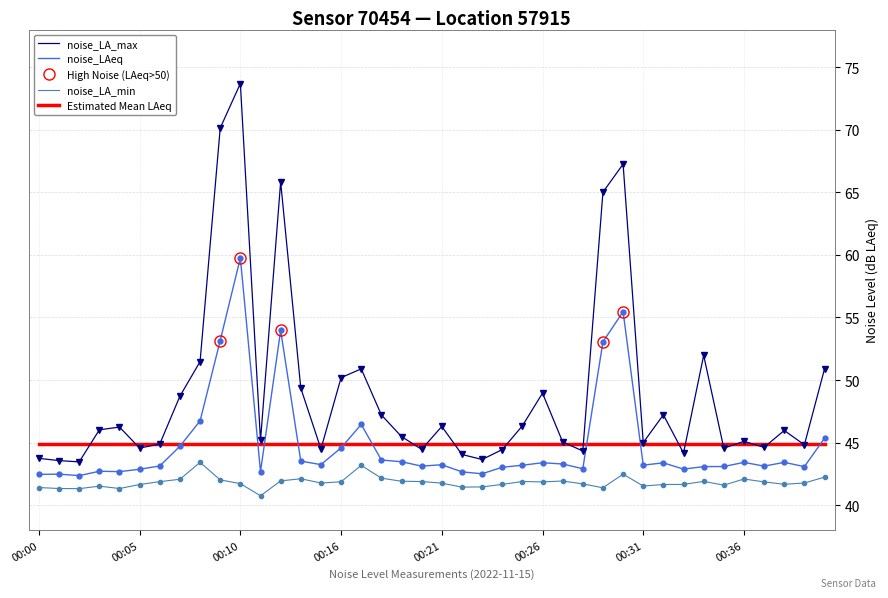

Which series has the widest spread of values?

noise_LA_max